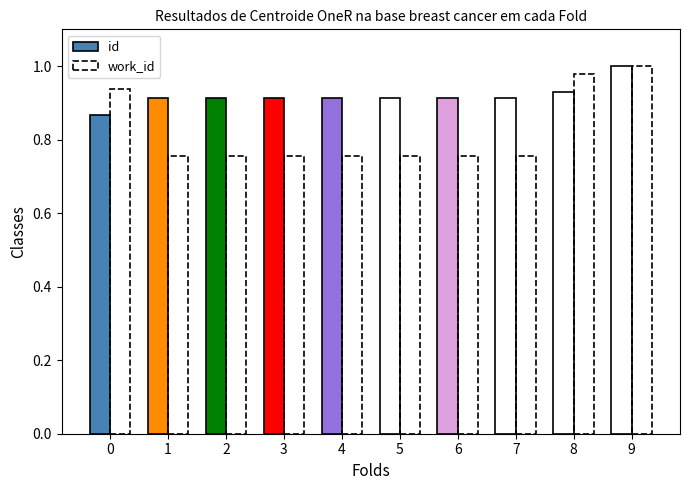

Reading left to right, list all the values displayed in this chart.

id: 0=0.9	1=0.9	2=0.9	3=0.9	4=0.9	5=0.9	6=0.9	7=0.9	8=0.9	9=1.0
work_id: 0=0.9	1=0.8	2=0.8	3=0.8	4=0.8	5=0.8	6=0.8	7=0.8	8=1.0	9=1.0